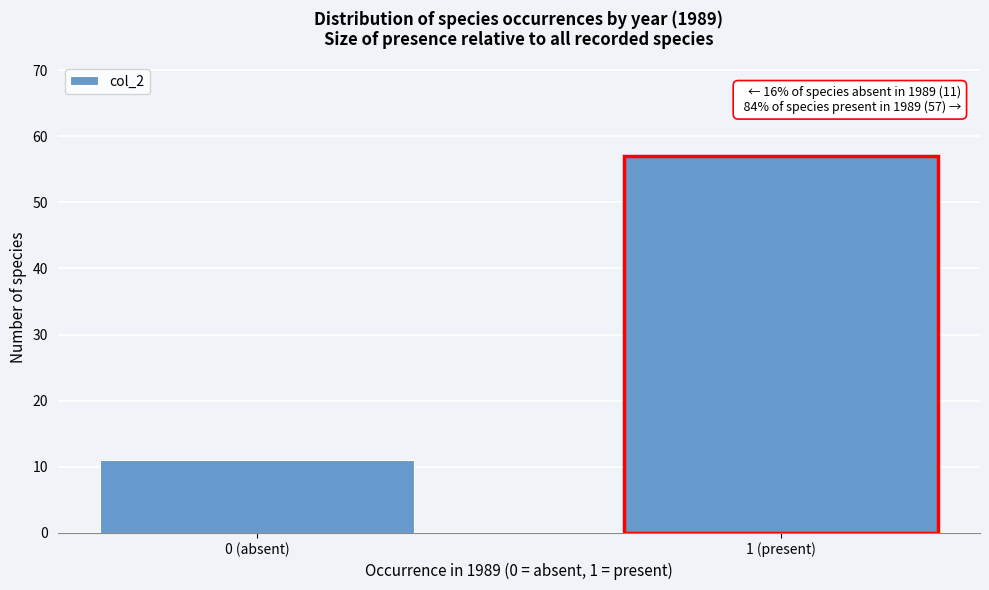

Reading right to left, transcribe all the data shown in this chart.

1 (present)=57	0 (absent)=11